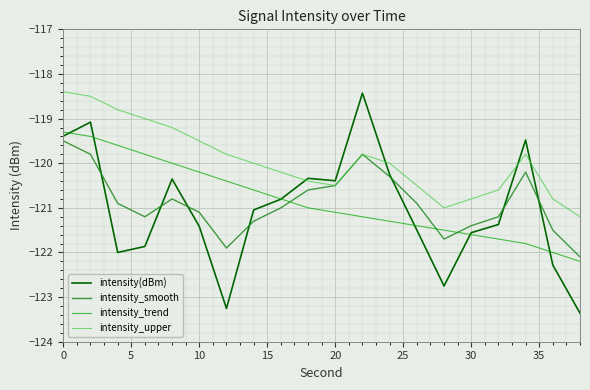

Which series has the largest range (max minus min)?

intensity(dBm)